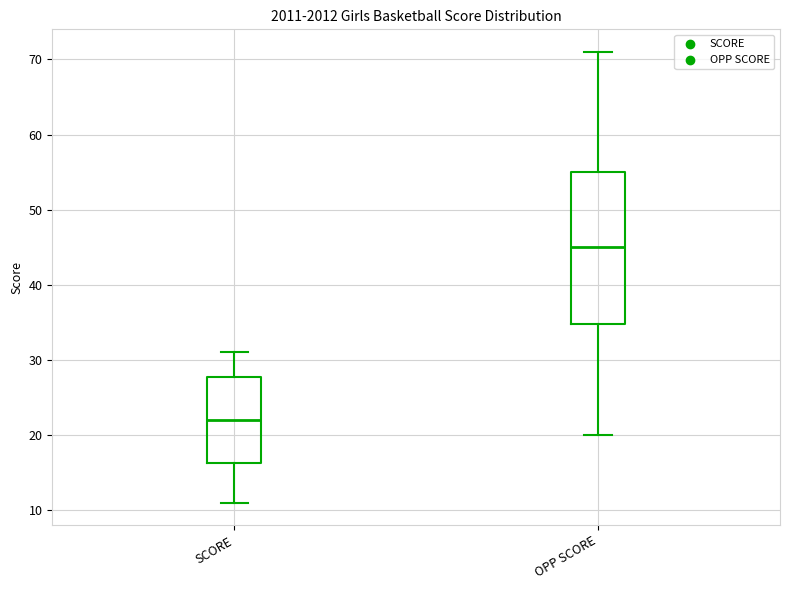

Which box has the lowest median line?

SCORE